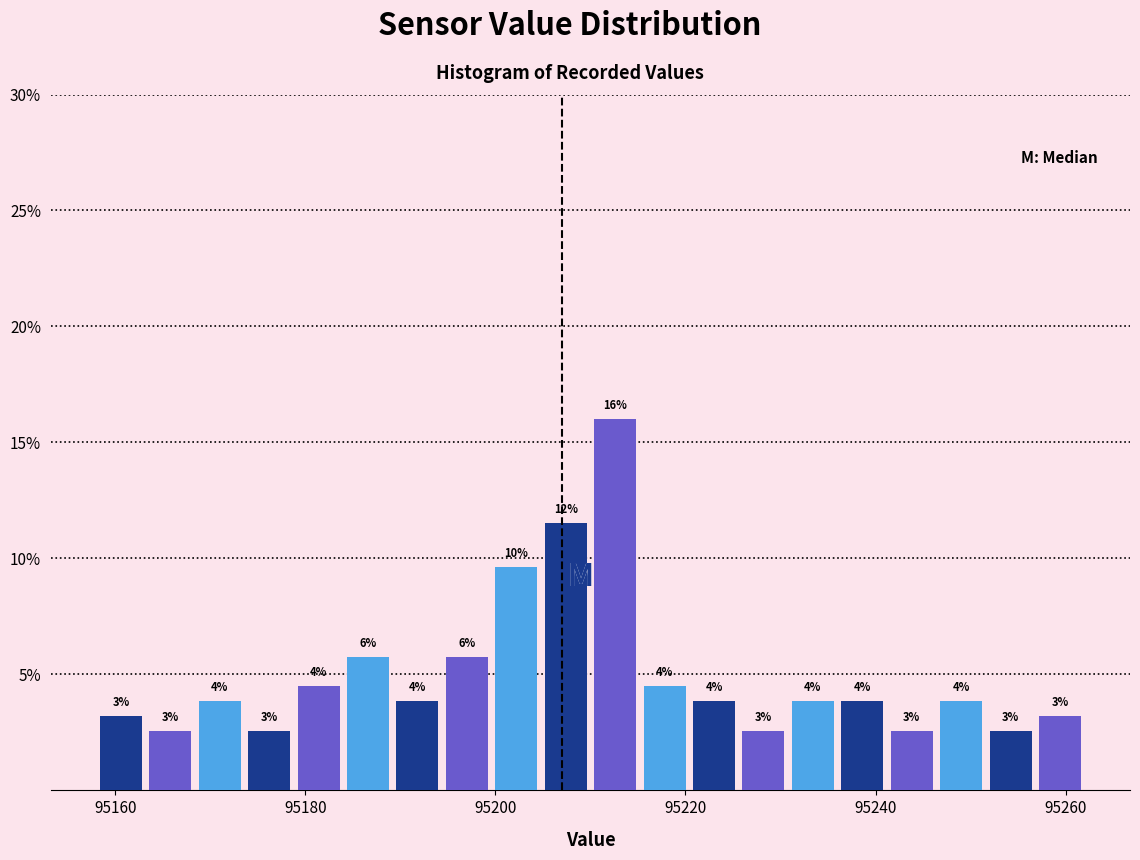

Read against the x-axis, roughly where is the centre of the tallest bar?

95212